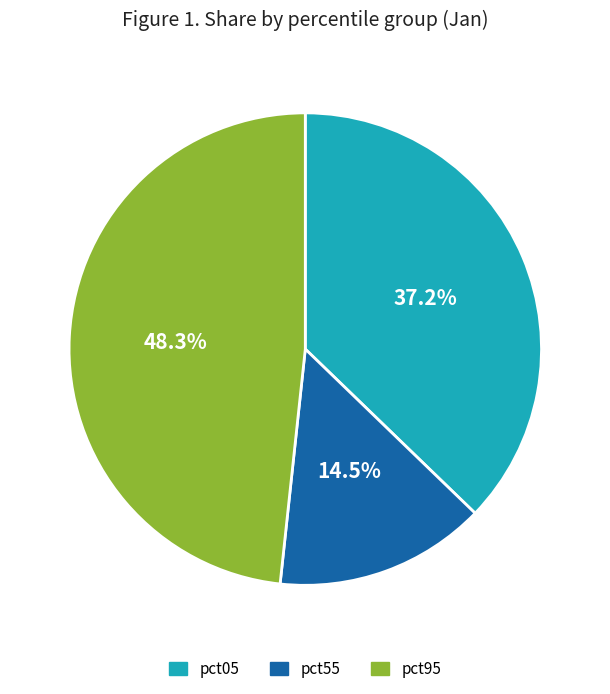

Which has a higher value, pct05 or pct95?

pct95